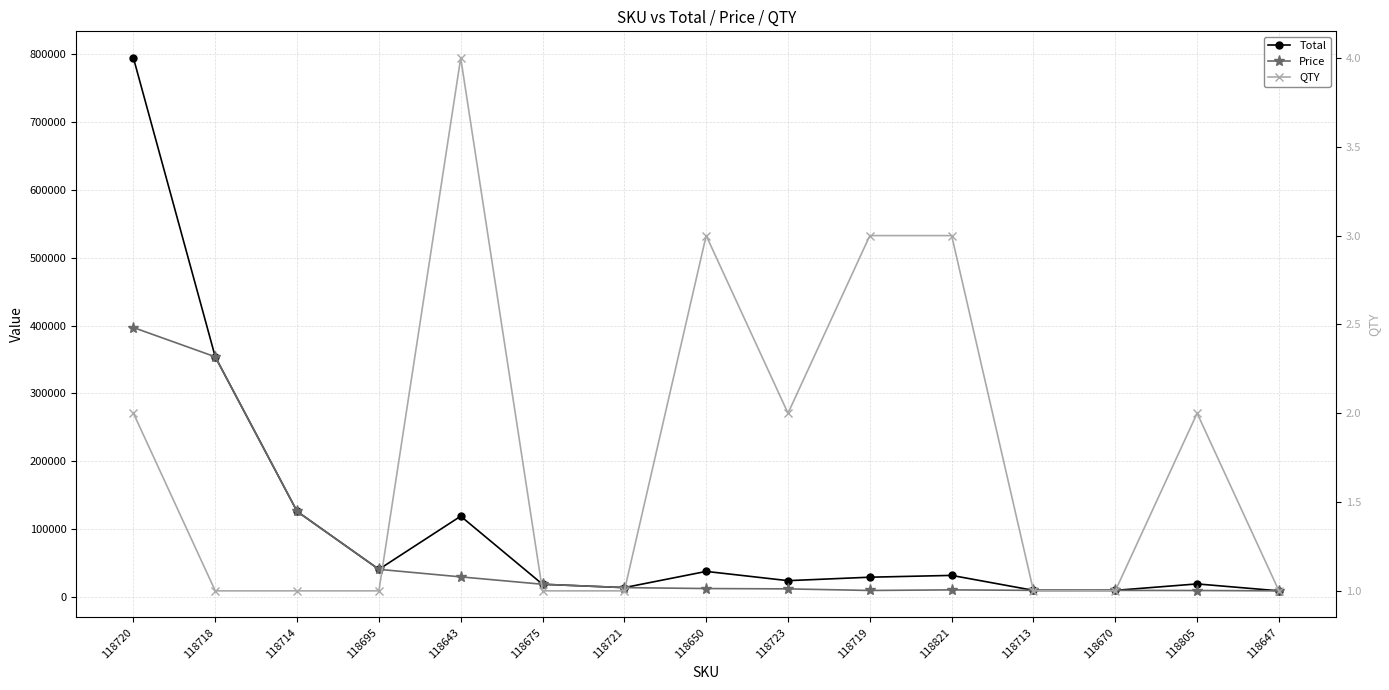

Is the value of QTY at 118695 greater than the value of Total at 118720?

No